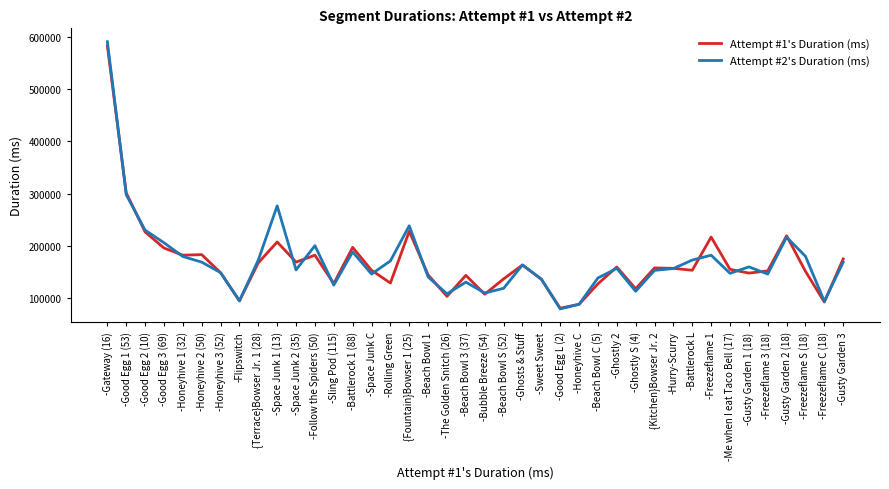

Which category has the highest value in the Attempt #2's Duration (ms) series?

-Gateway (16)